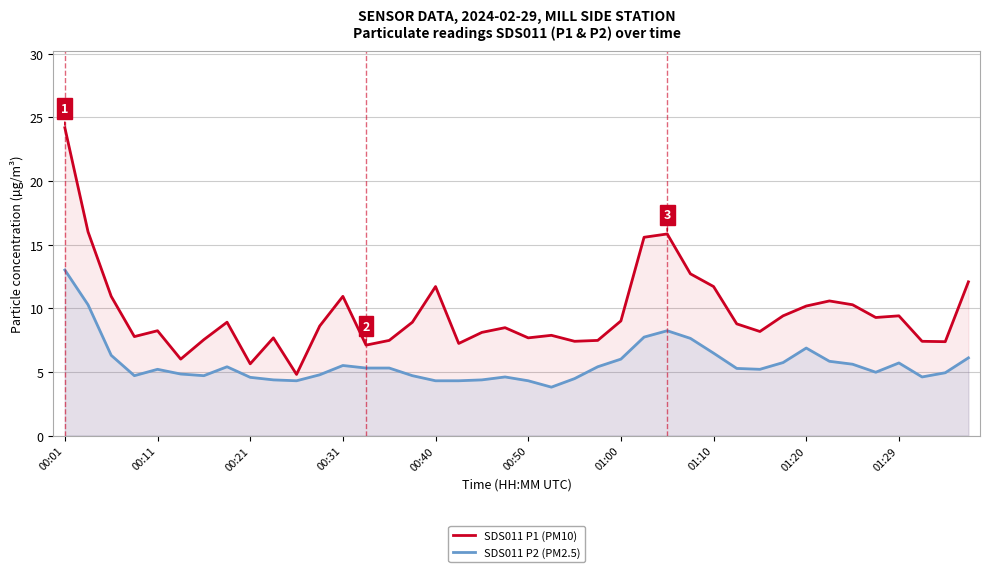

Which series has the largest range (max minus min)?

SDS011 P1 (PM10)